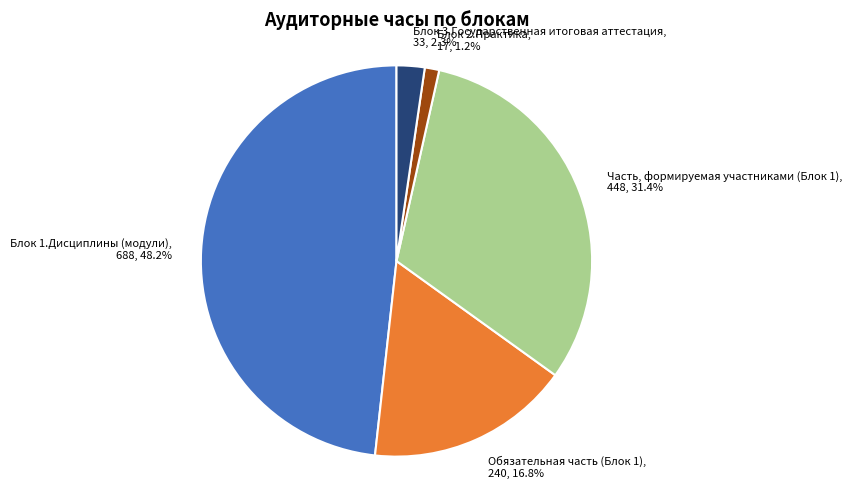

Count the number of slices in the pie.

5